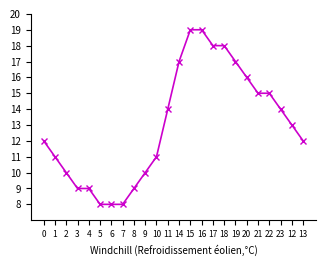

What is the average value?

13